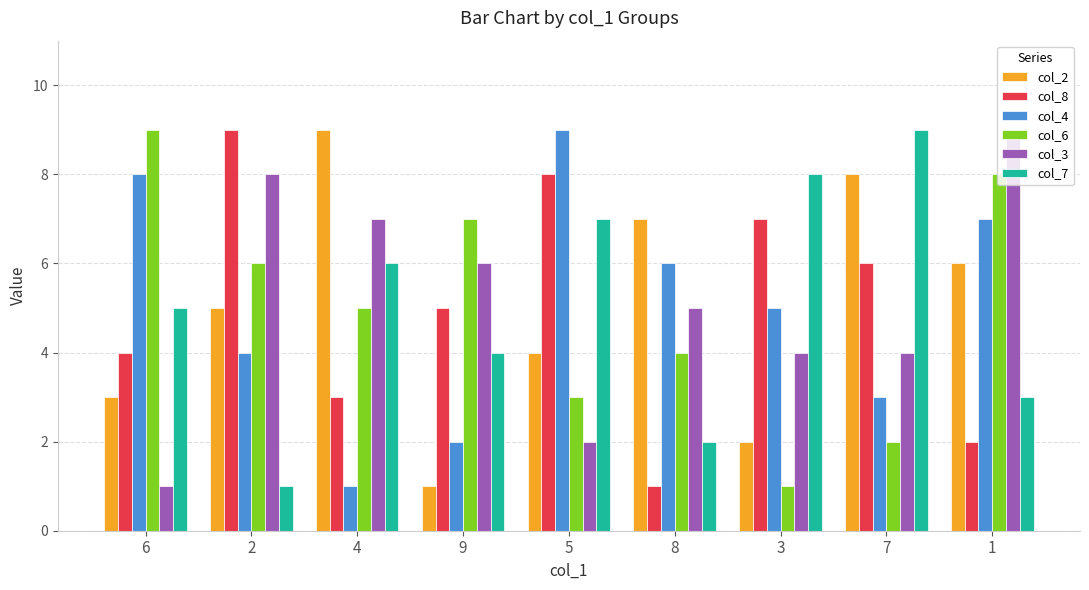

Is the value of col_3 at 8 greater than the value of col_8 at 8?

Yes